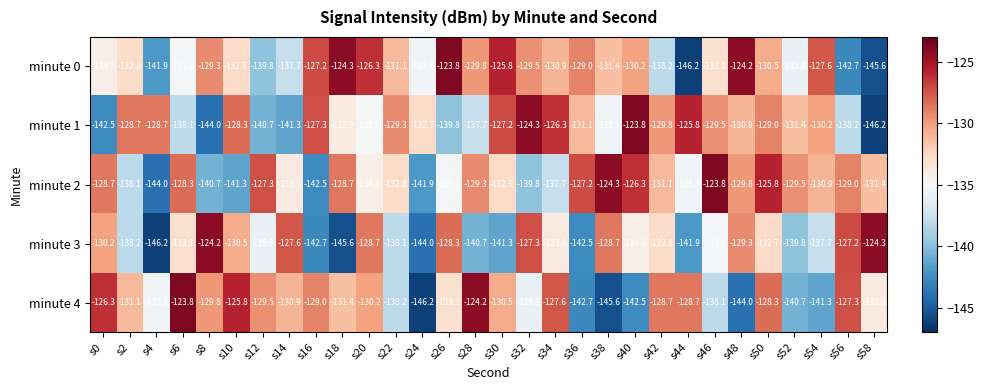

Is it true that minute 3 equals -230.8 at s18?

False